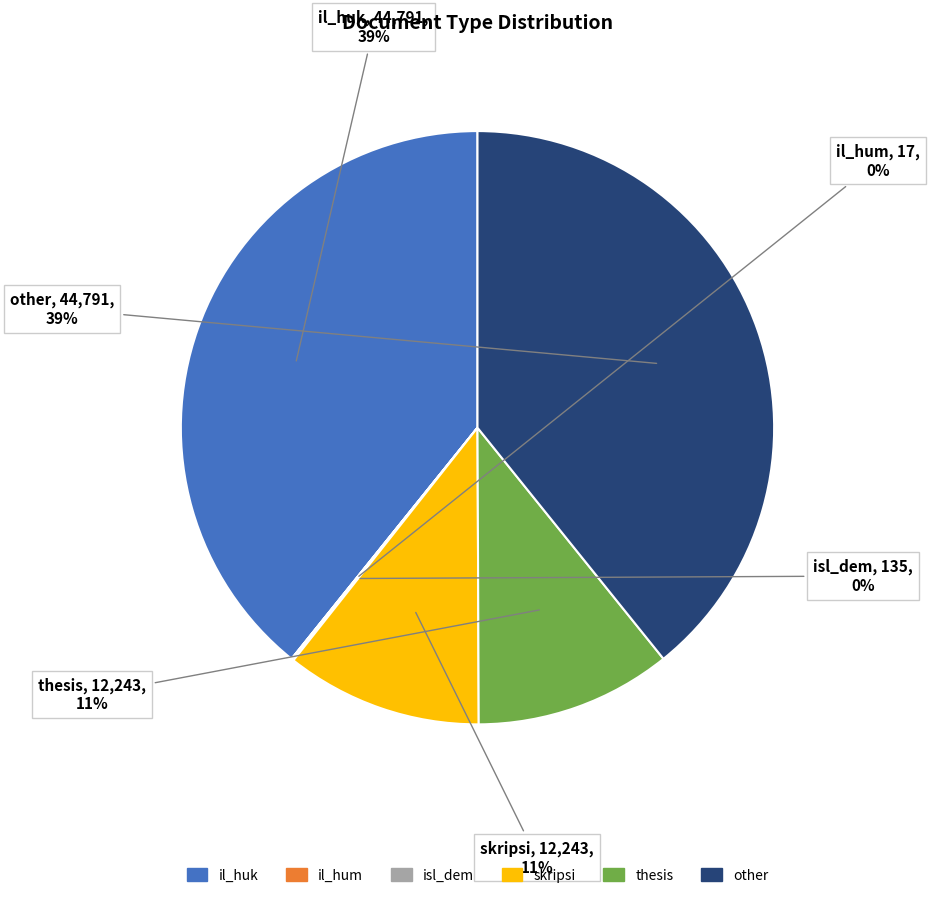

To the nearest percent, what is the difference between the largest and smallest slice percentages?

39%